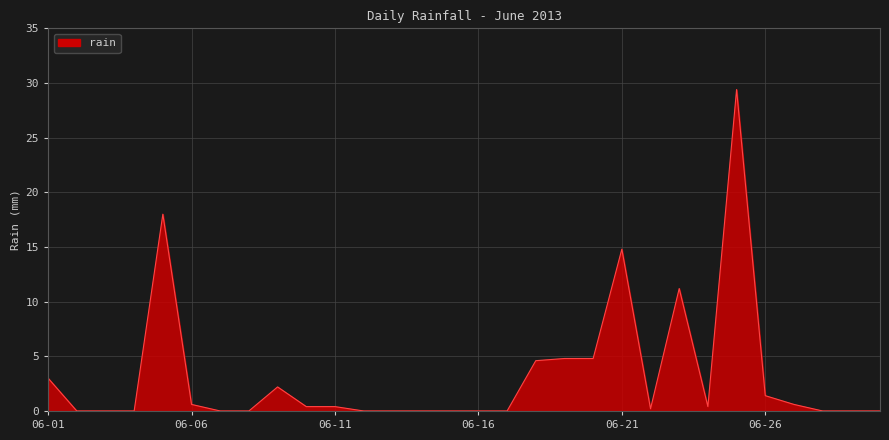

What is the greatest value displayed?

29.4